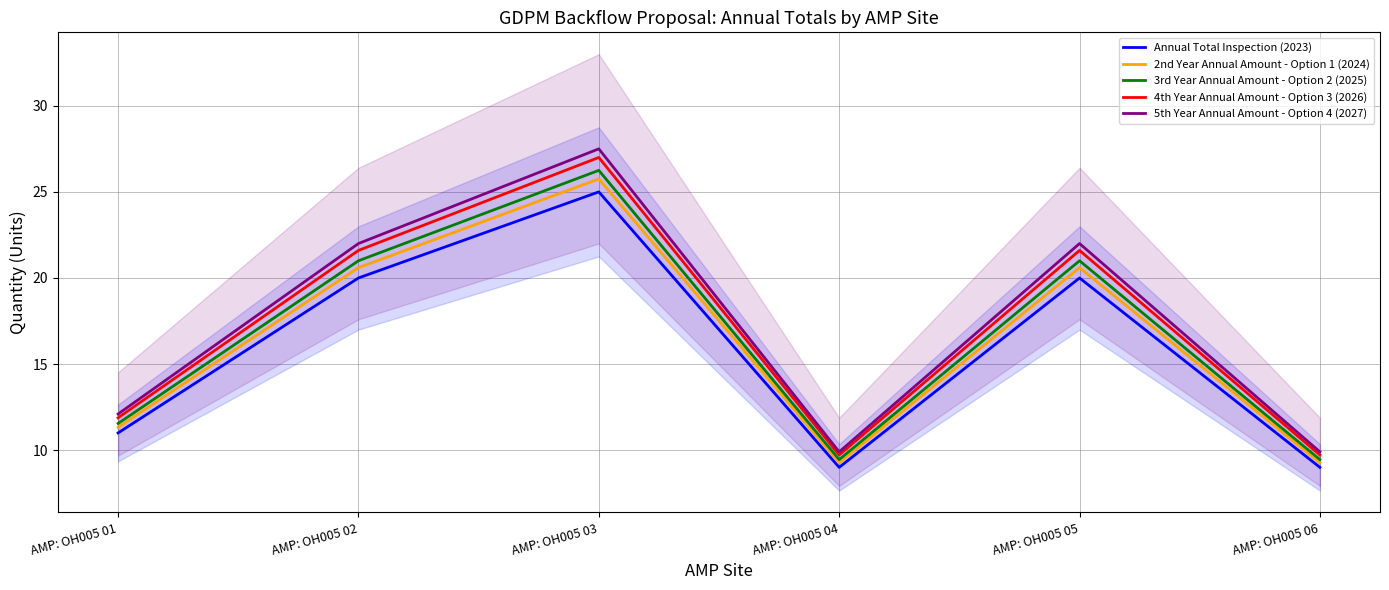

What is the sum of the 3rd Year Annual Amount - Option 2 (2025) values at AMP: OH005 03 and AMP: OH005 01?

37.8